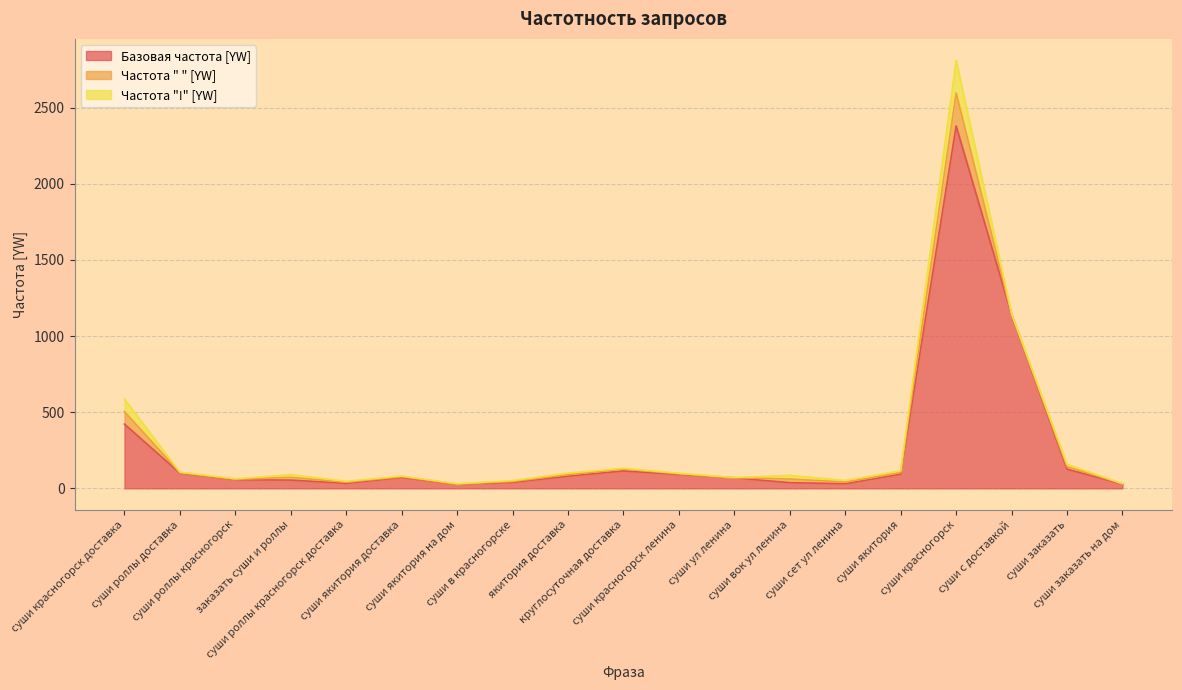

How many times do Частота " " [YW] and Частота "!" [YW] cross each other?

1